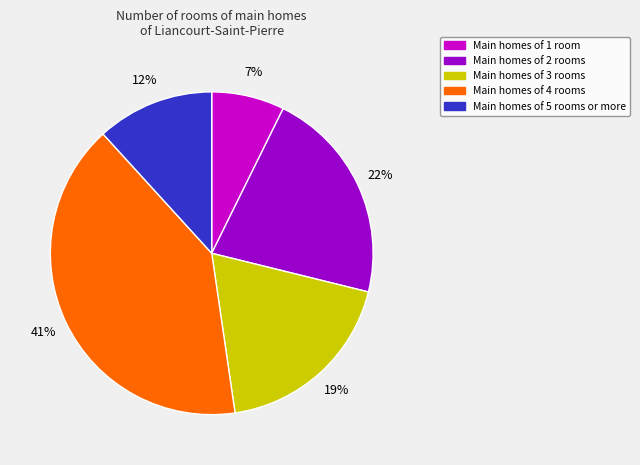

To the nearest percent, what is the average slice percentage?

20%